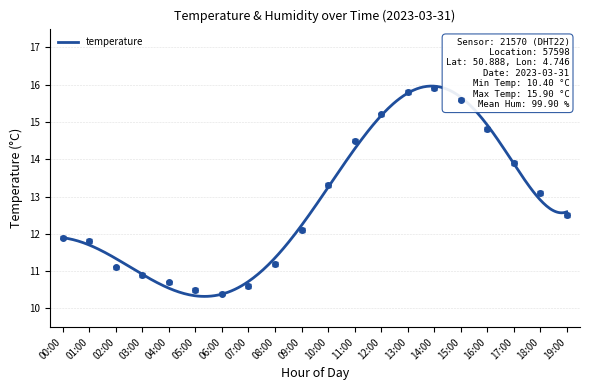

The chart shows a value of 14.8 at 16:00. True or false?

True